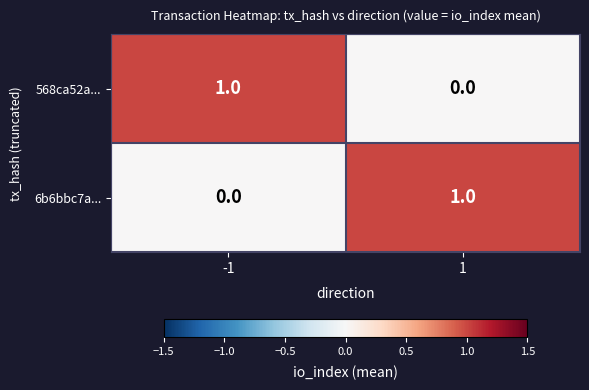

What is the total value across all series at -1?

1